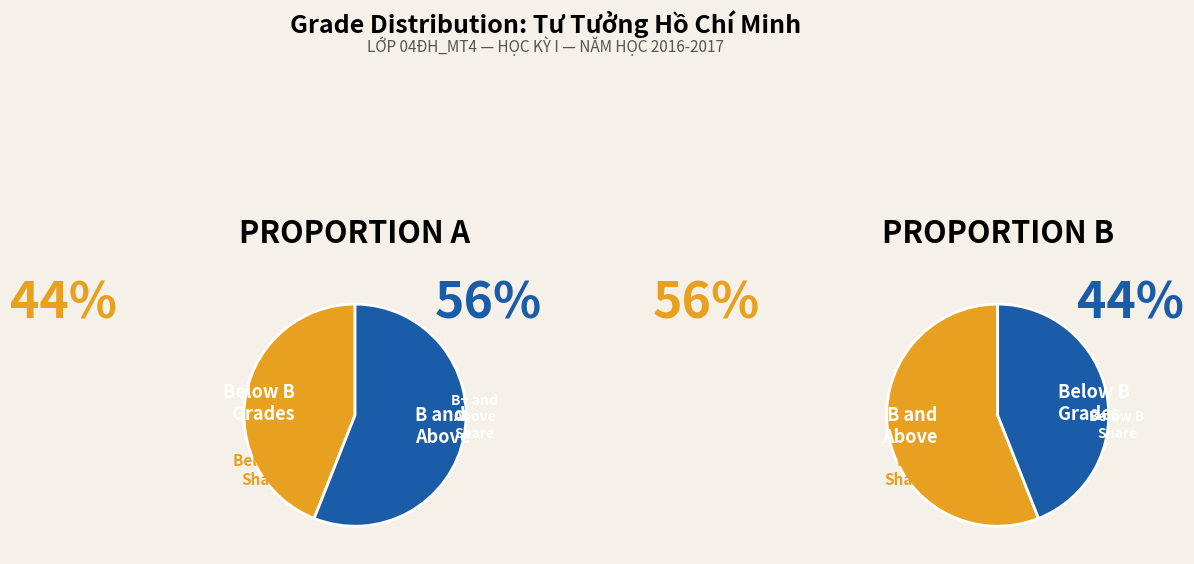

Which category has the biggest portion of the pie?

B